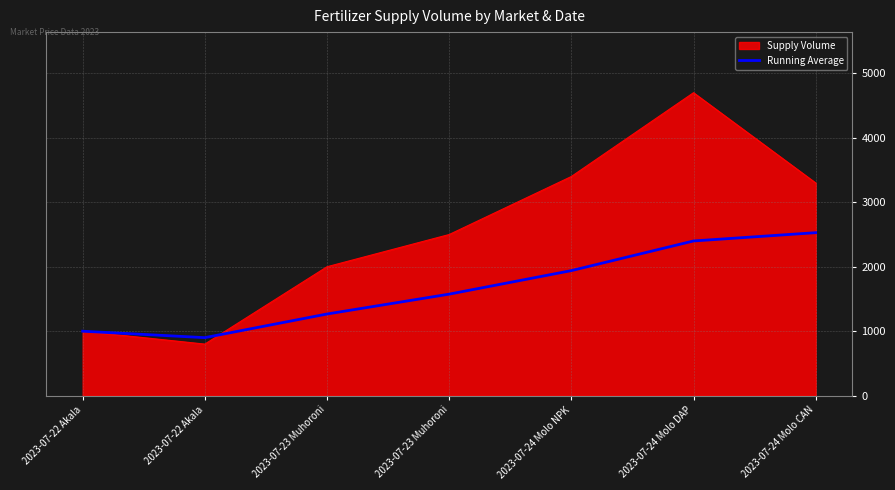

Between 2023-07-24 Molo CAN and 2023-07-22 Akala, which is larger?

2023-07-24 Molo CAN